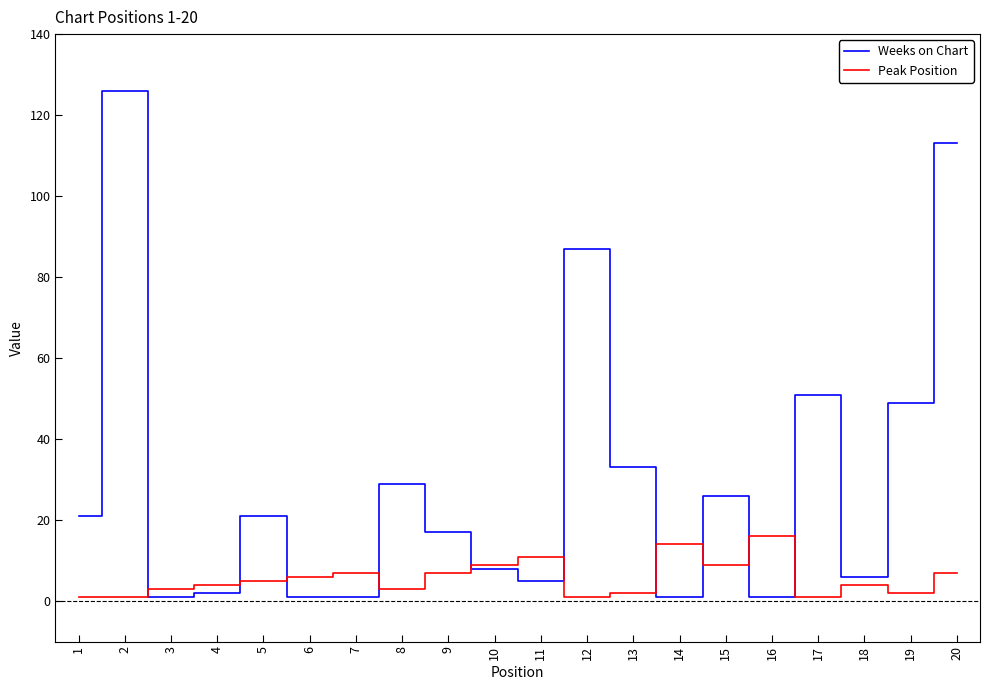

How many series are shown in this chart?

2